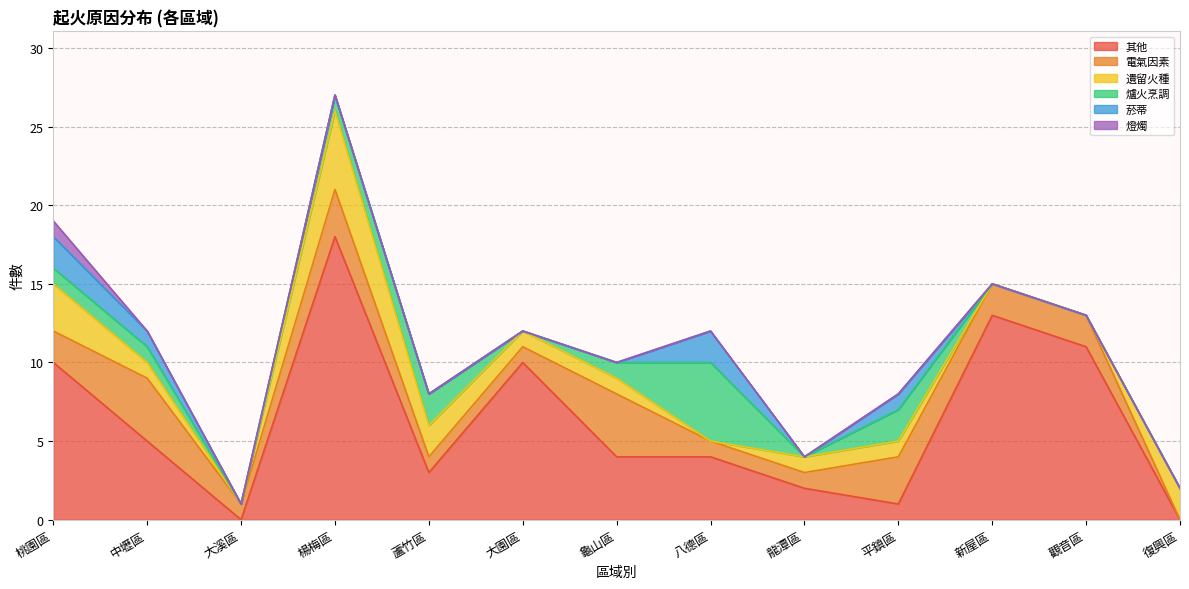

Does the chart have visible grid lines?

Yes